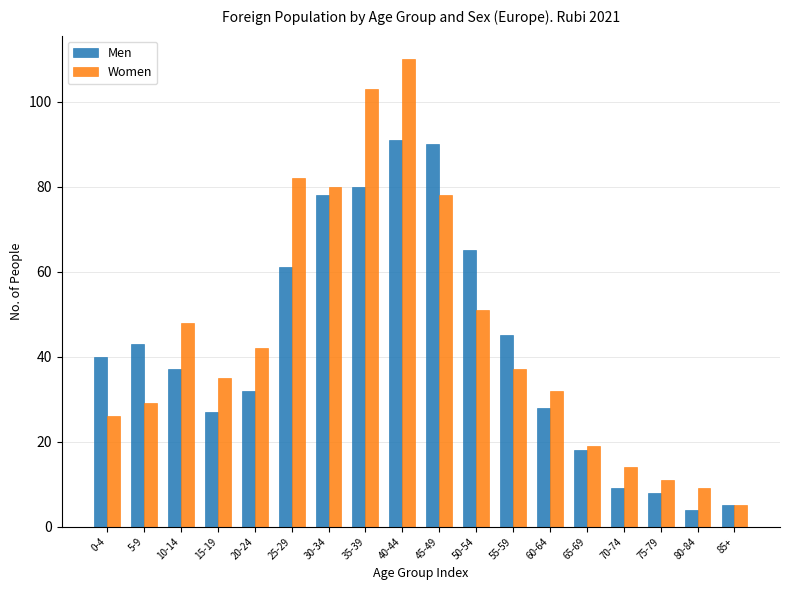

Which series has the largest range (max minus min)?

Women